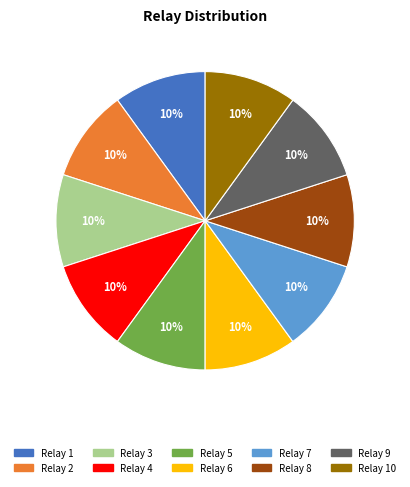

Is there any slice that represents more than half of the pie?

No